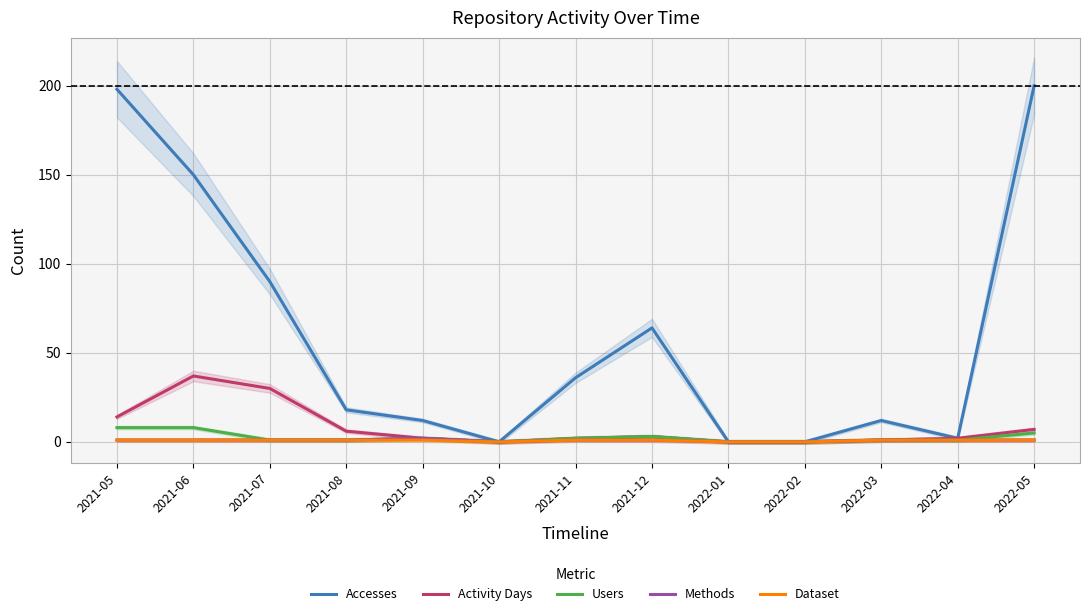

The value of Activity Days at 2021-09 is 2. True or false?

True